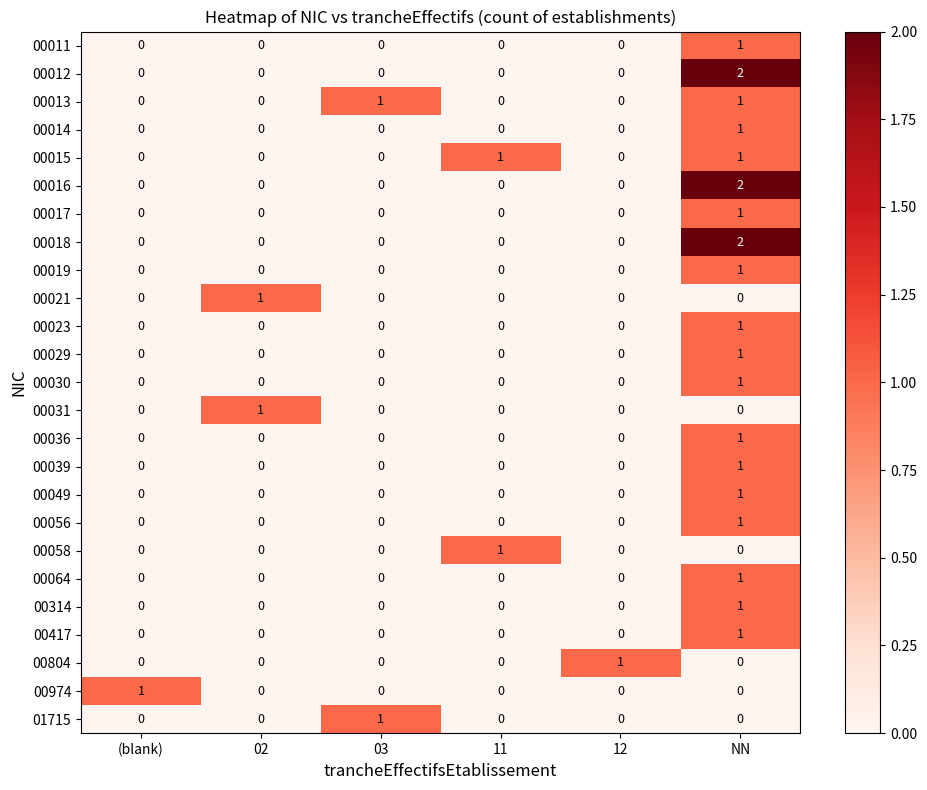

At which category does the chart reach its peak across all series?

NN